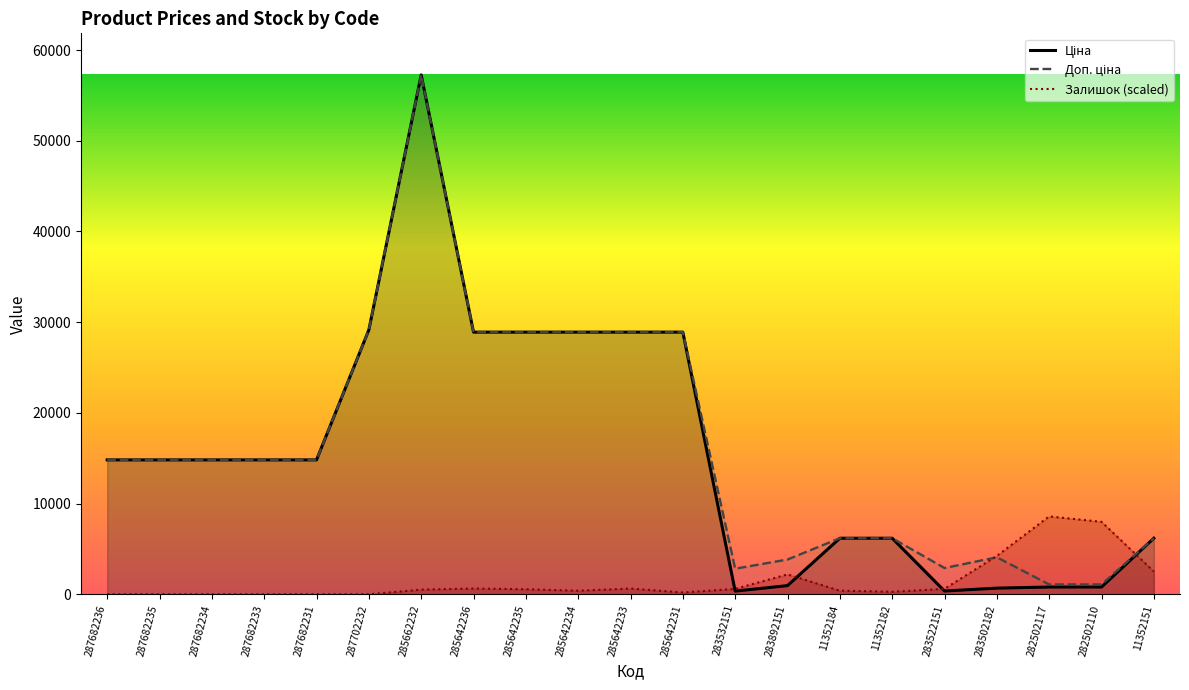

At how many categories does at least one series exceed 3683?

19